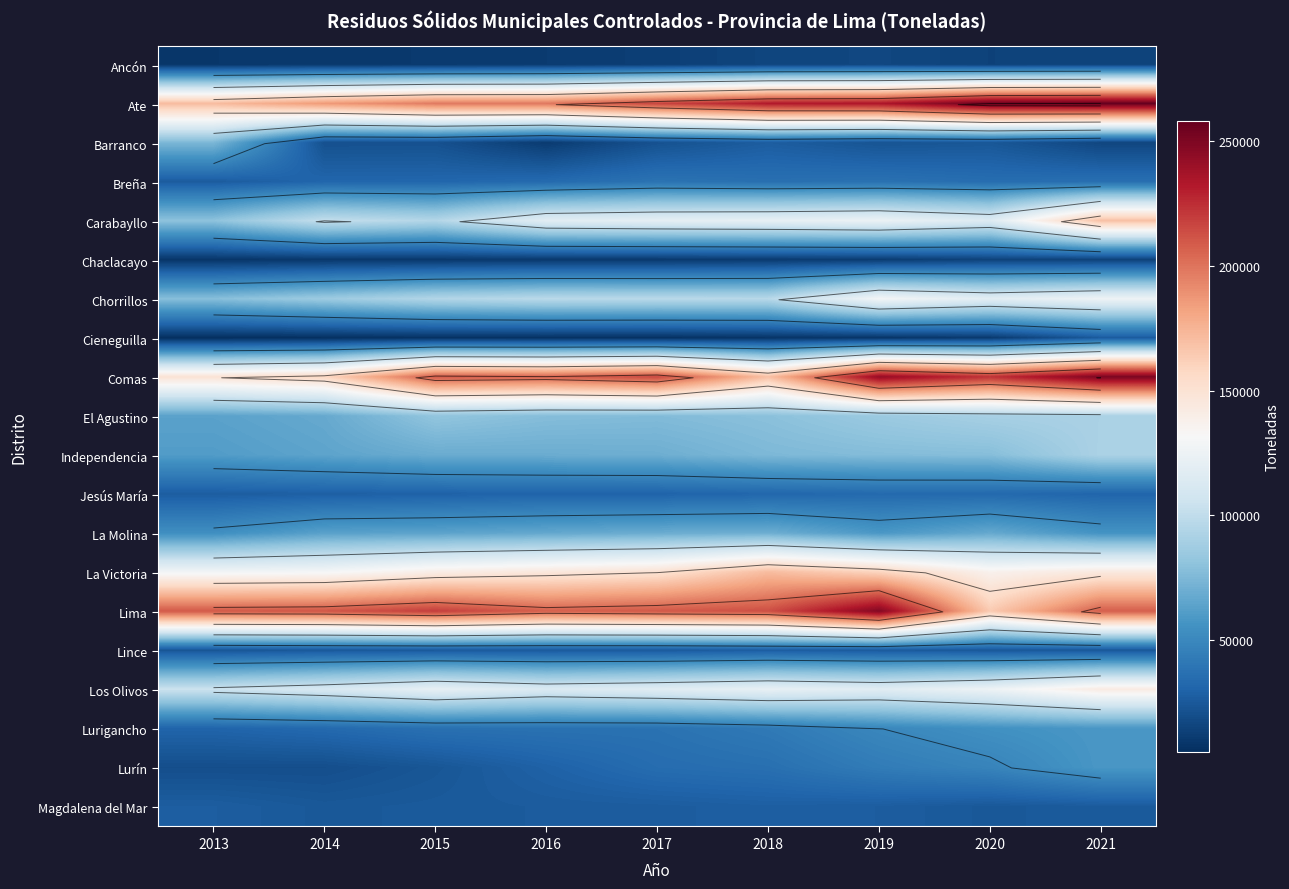

Count the number of categories in the chart.

9